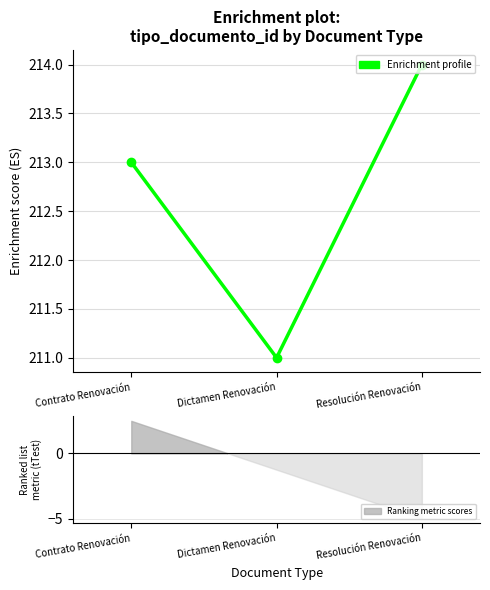

What is the minimum value shown in the chart?

211